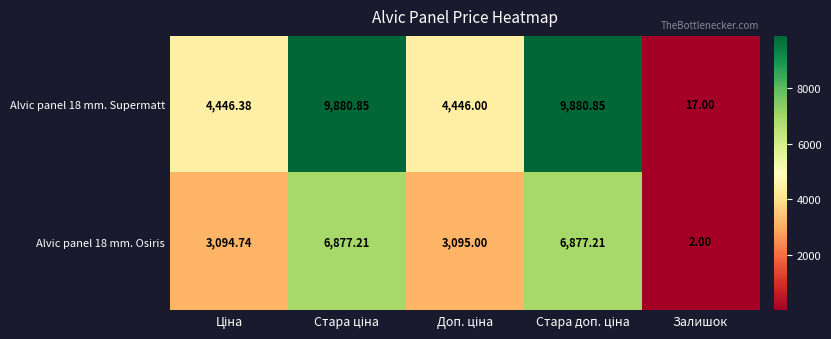

Which category has the lowest value across all series?

Залишок